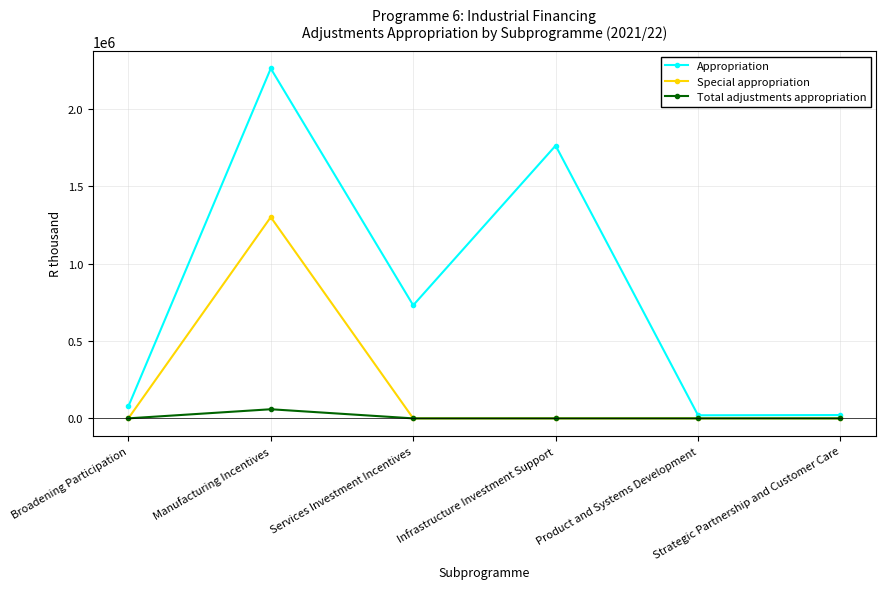

True or false: Total adjustments appropriation has more than 0 interior local peaks.

True